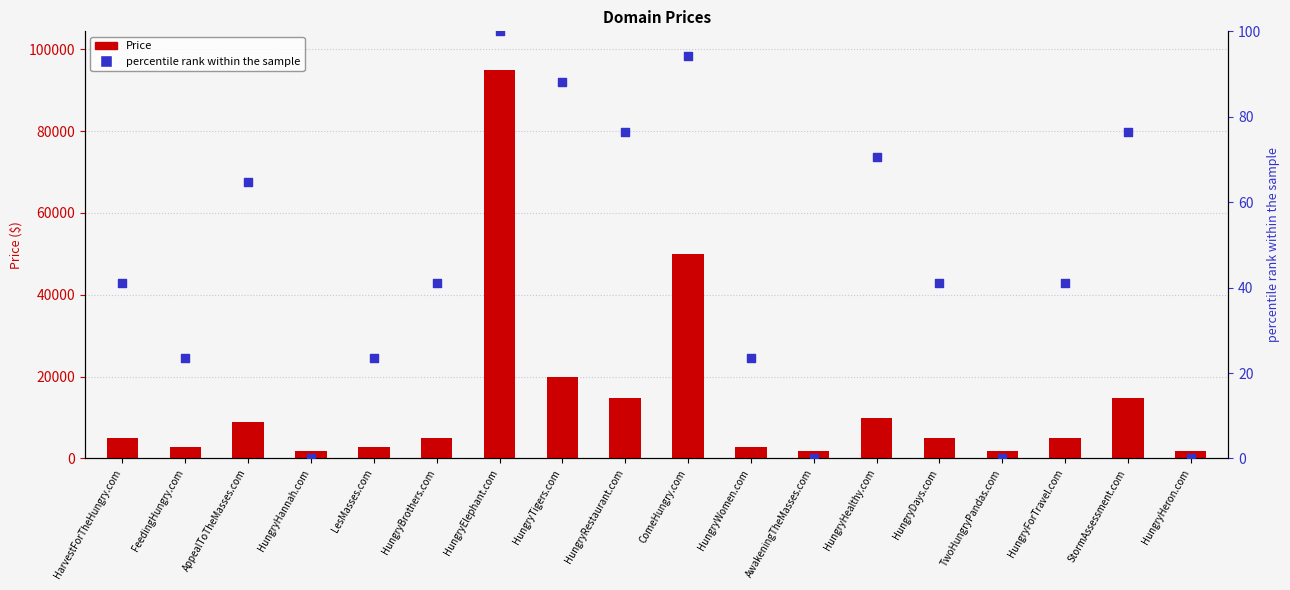

At how many categories does at least one series exceed 9183?

6